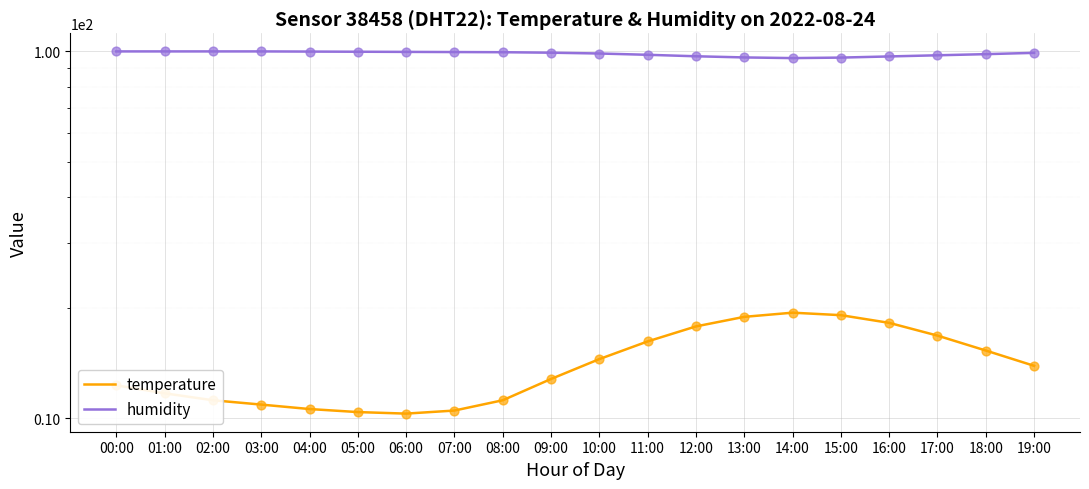

Which series contains the highest Y value?

humidity